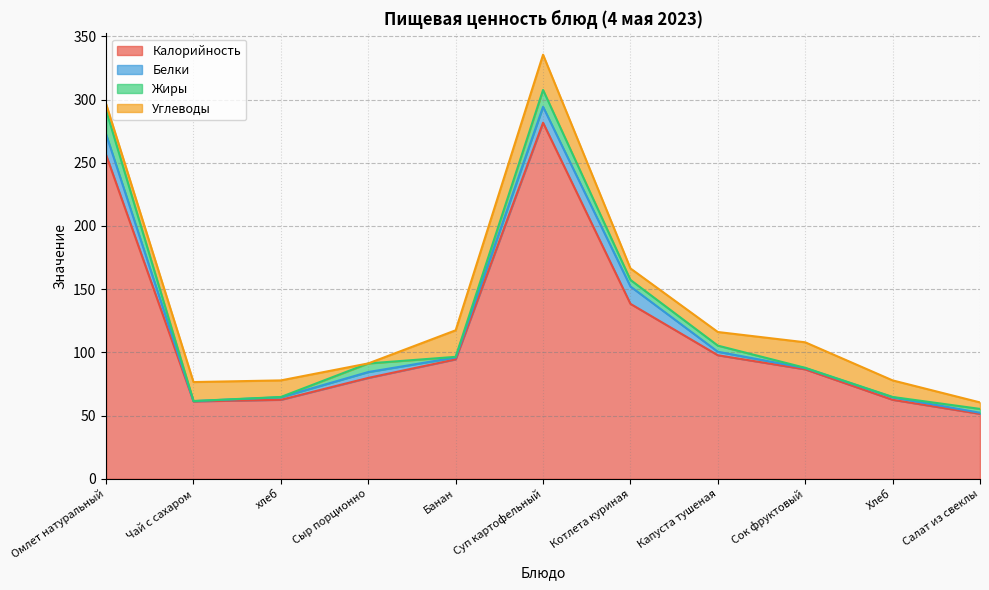

Between Суп картофельный and Хлеб, which is larger?

Суп картофельный